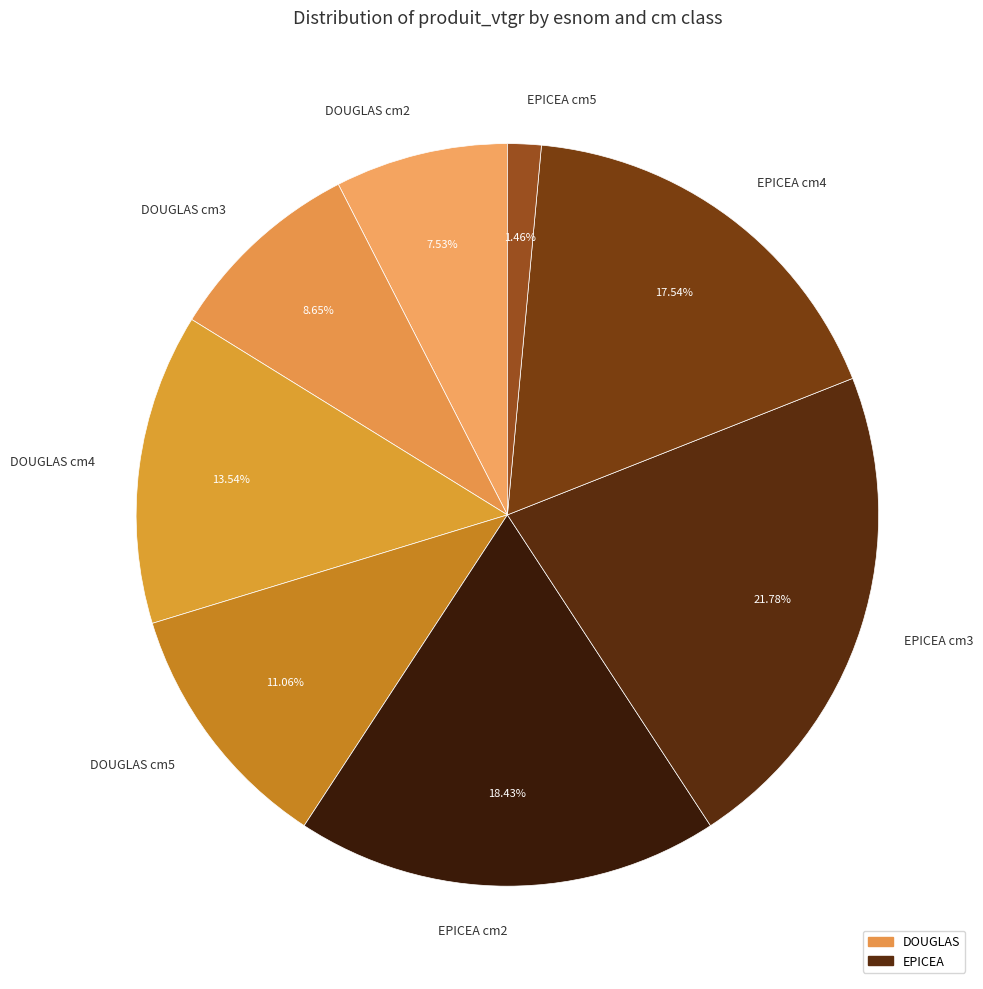

Rank the categories by value from lowest to highest.

EPICEA cm5, DOUGLAS cm2, DOUGLAS cm3, DOUGLAS cm5, DOUGLAS cm4, EPICEA cm4, EPICEA cm2, EPICEA cm3